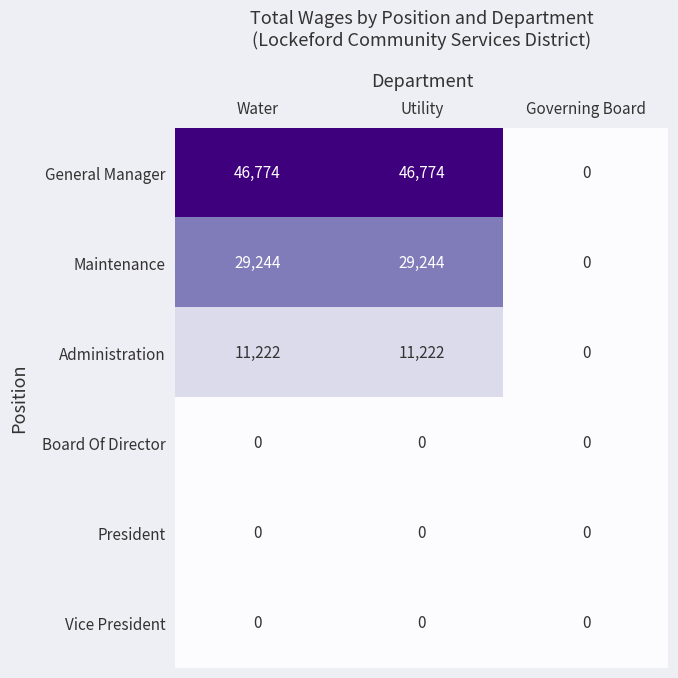

True or false: Maintenance has a value of -16498 at Governing Board.

False